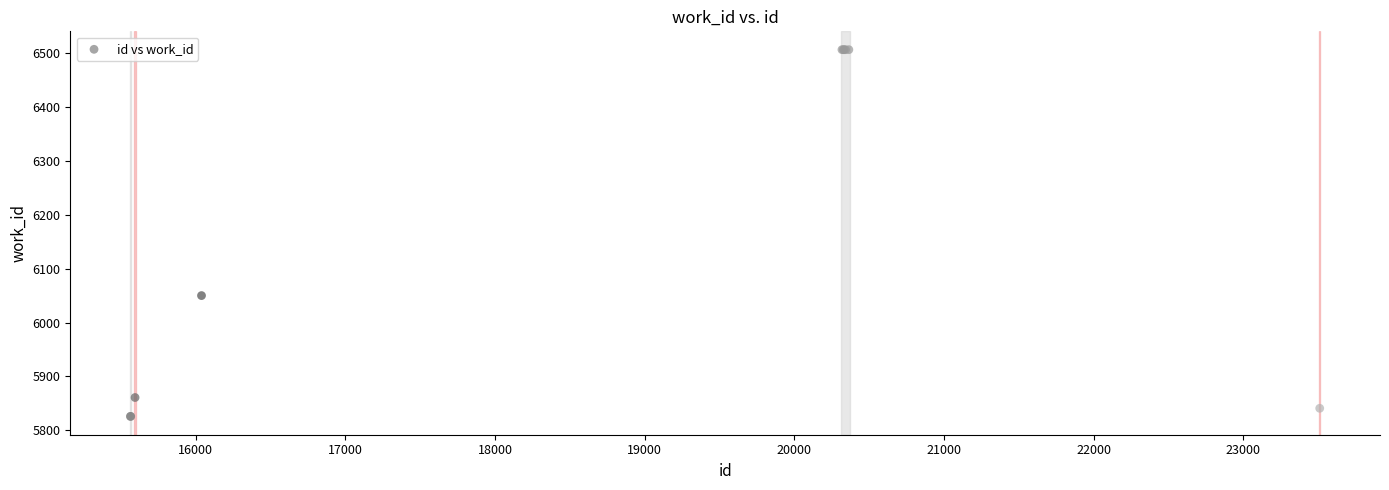

What Y value in the scatter plot is closest to 6166?

6050